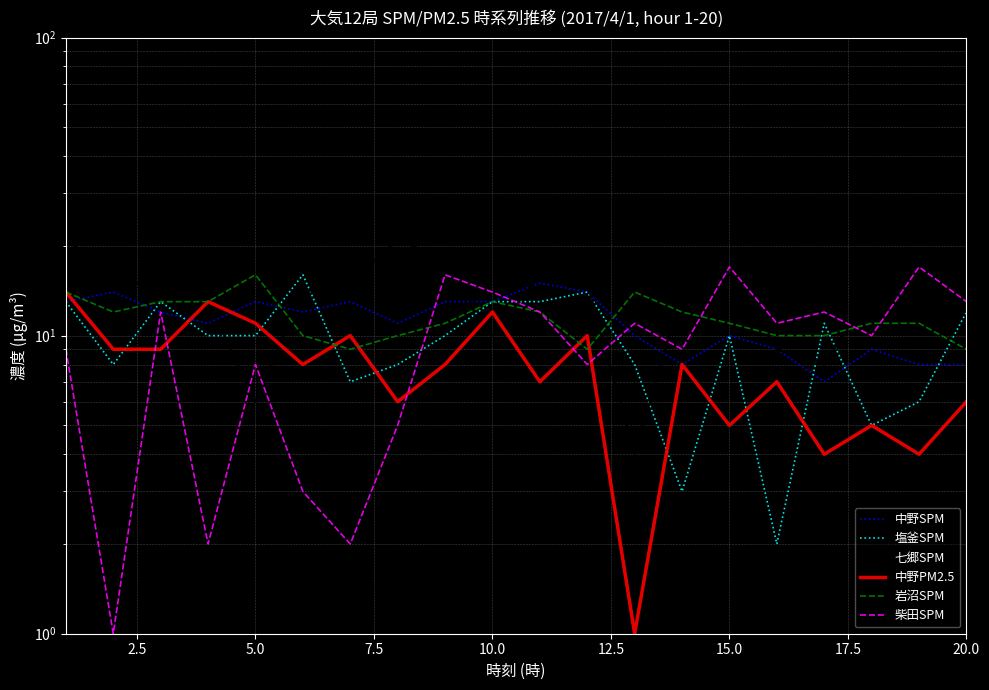

Which series changed the most between 5.0 and 17.5?

七郷SPM